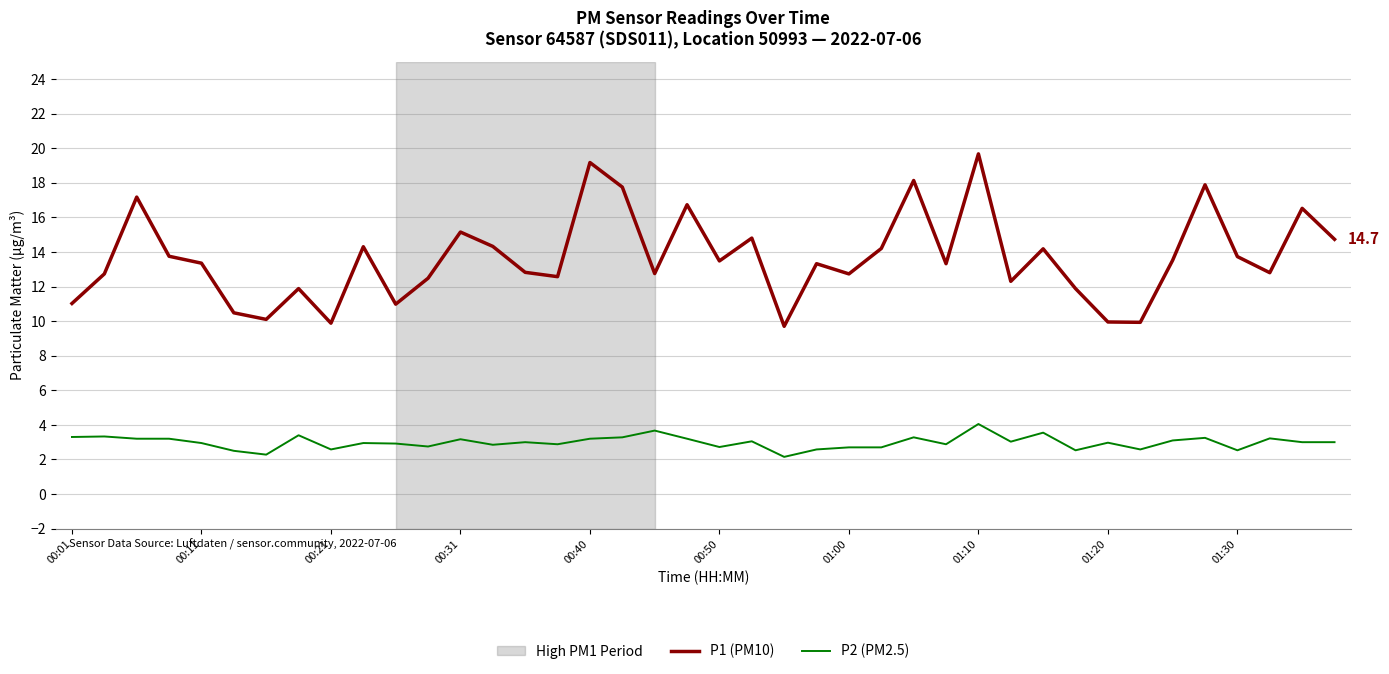

True or false: P2 (PM2.5) has more than 1 points higher than both neighbors.

True